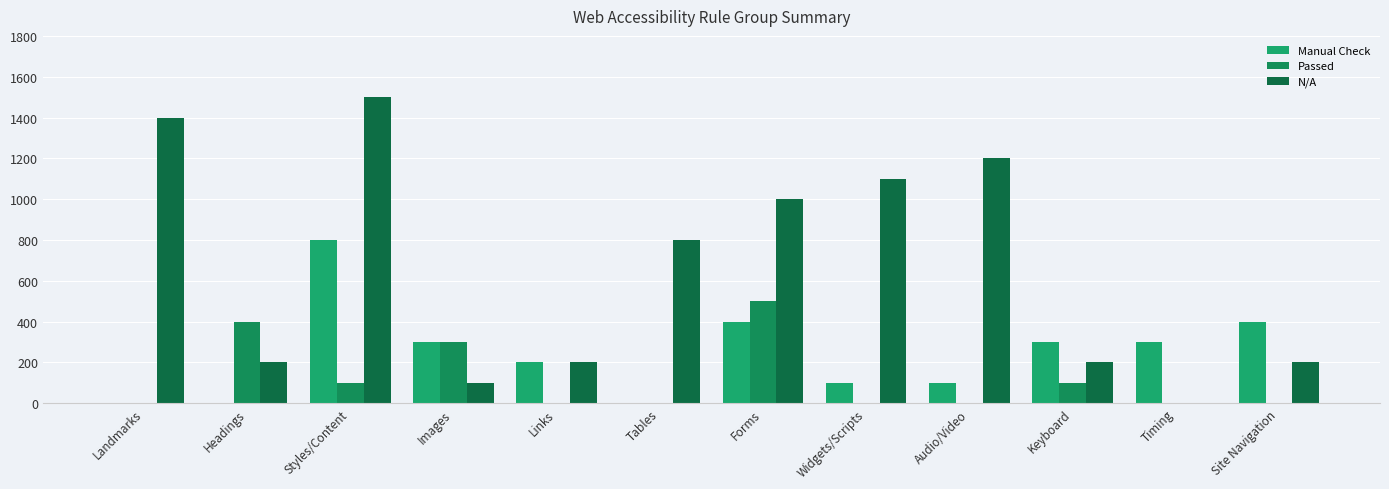

How many data points does each series have?

12